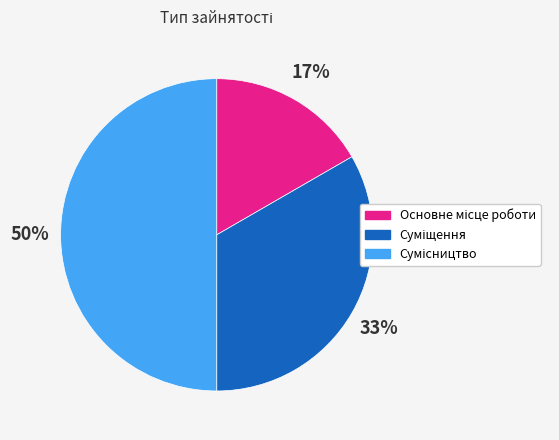

To the nearest percent, what is the difference between the largest and smallest slice percentages?

33%